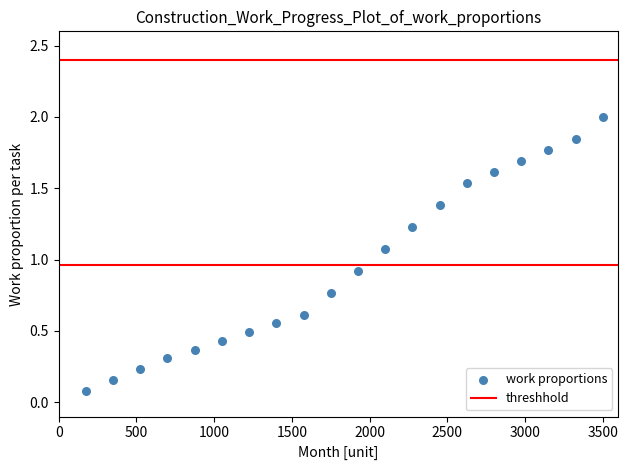

What is the range of Y values (max minus min)?

1.9